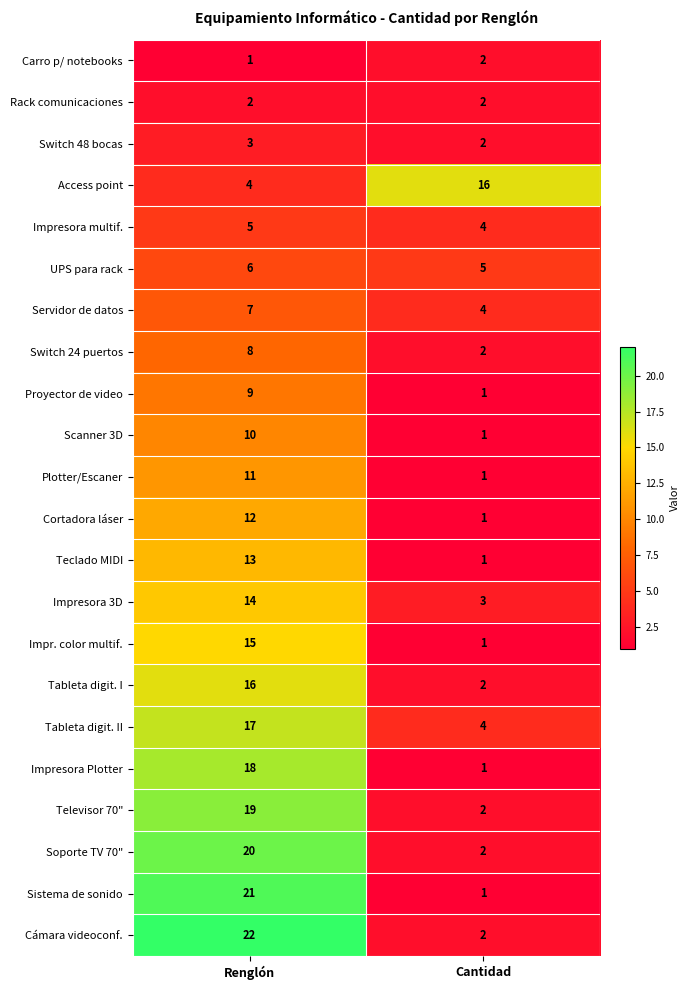

What is the difference between the Televisor 70" values at Renglón and Cantidad?

17